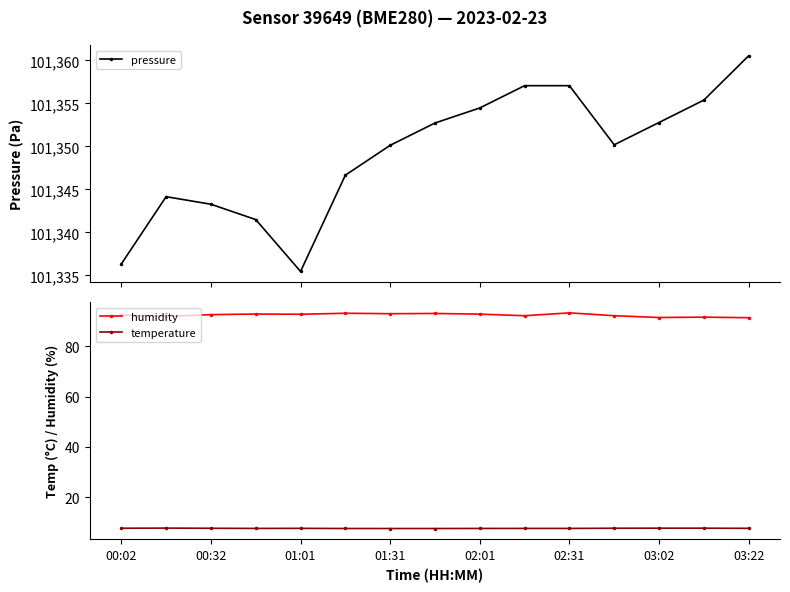

Which series has the widest spread of values?

pressure